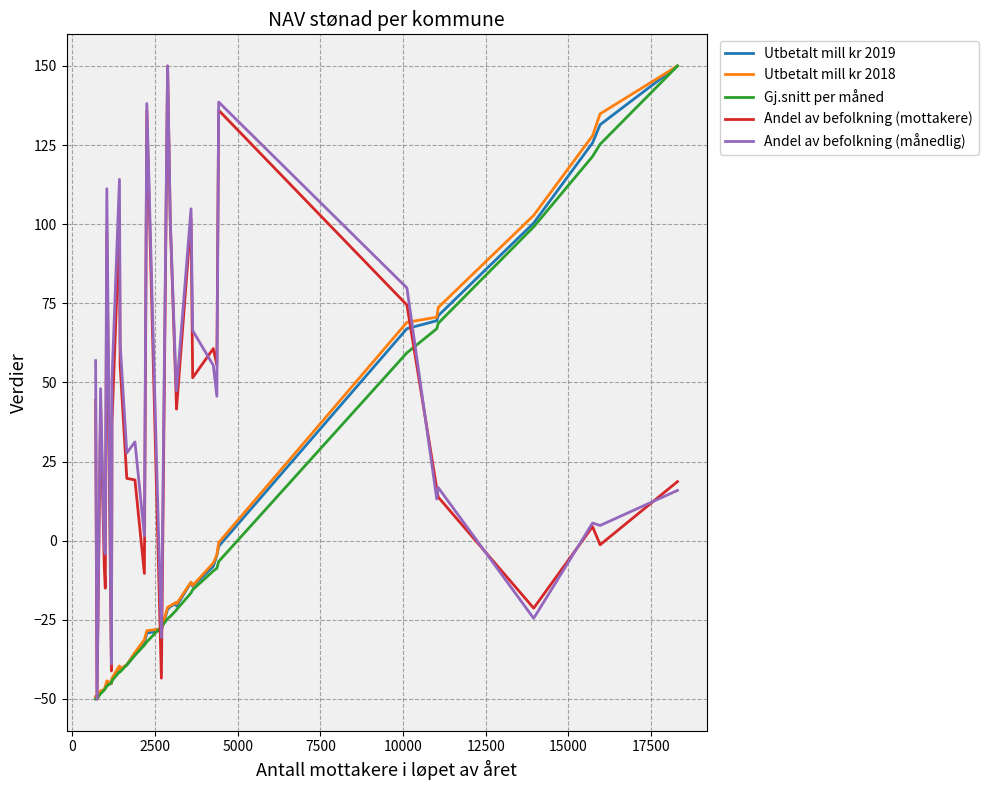

What is the maximum value shown in the chart?

150.0